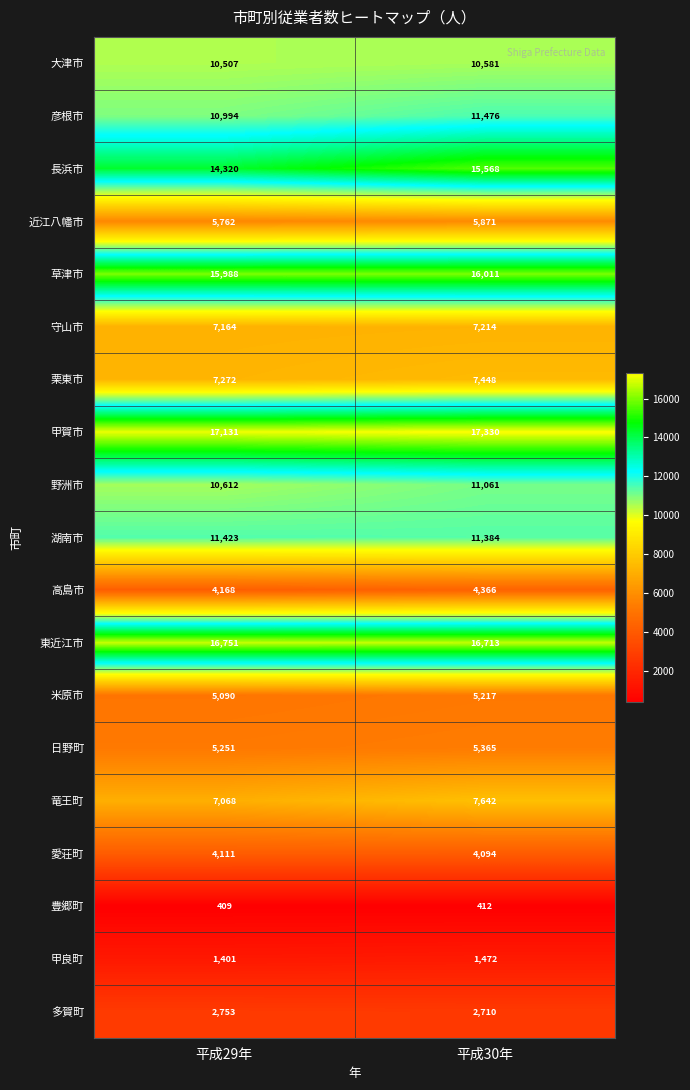

What is the difference between the highest and lowest values at 平成29年?

16722